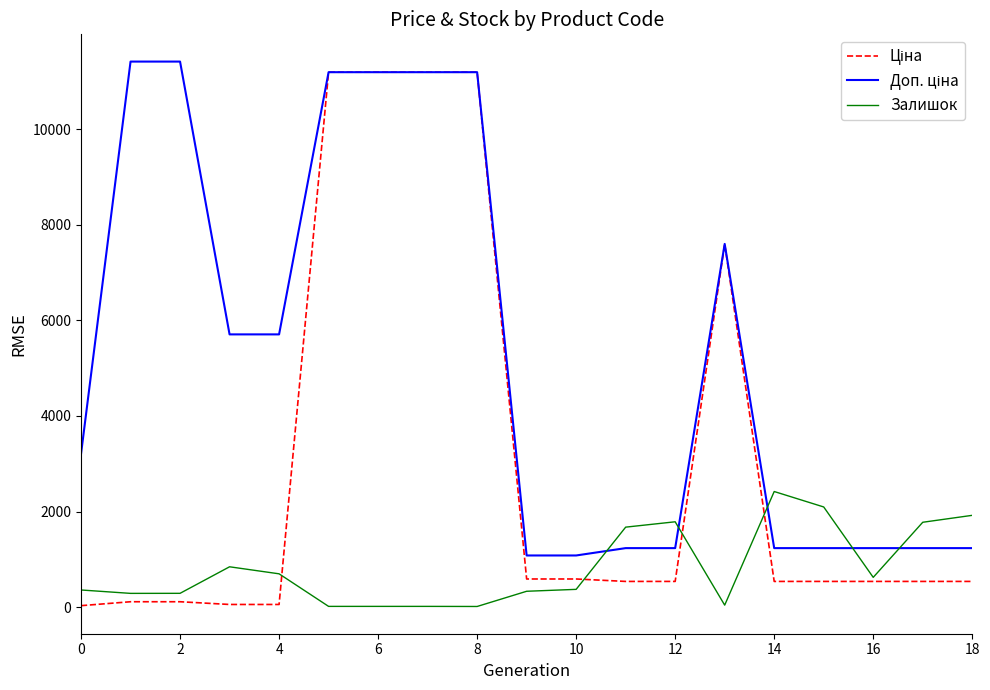

What is the greatest value displayed?

11410.0